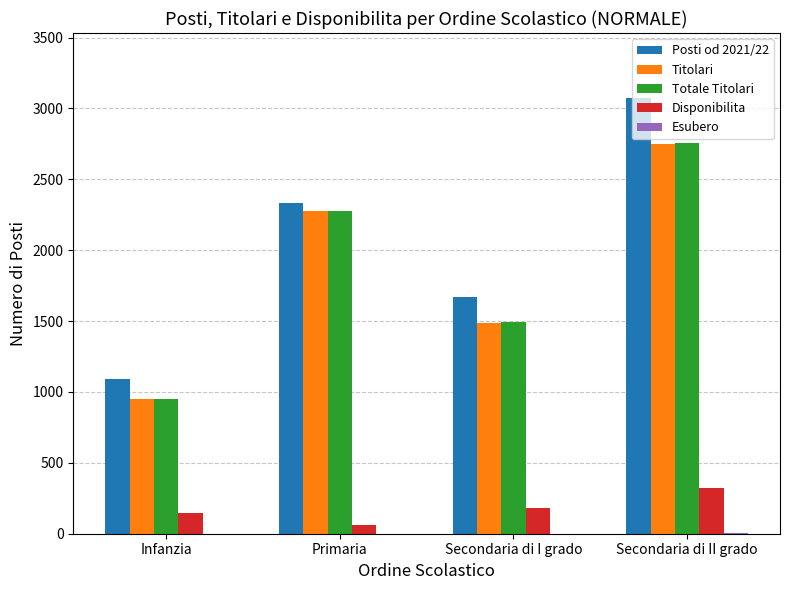

Is it true that Totale Titolari equals 2273 at Primaria?

True